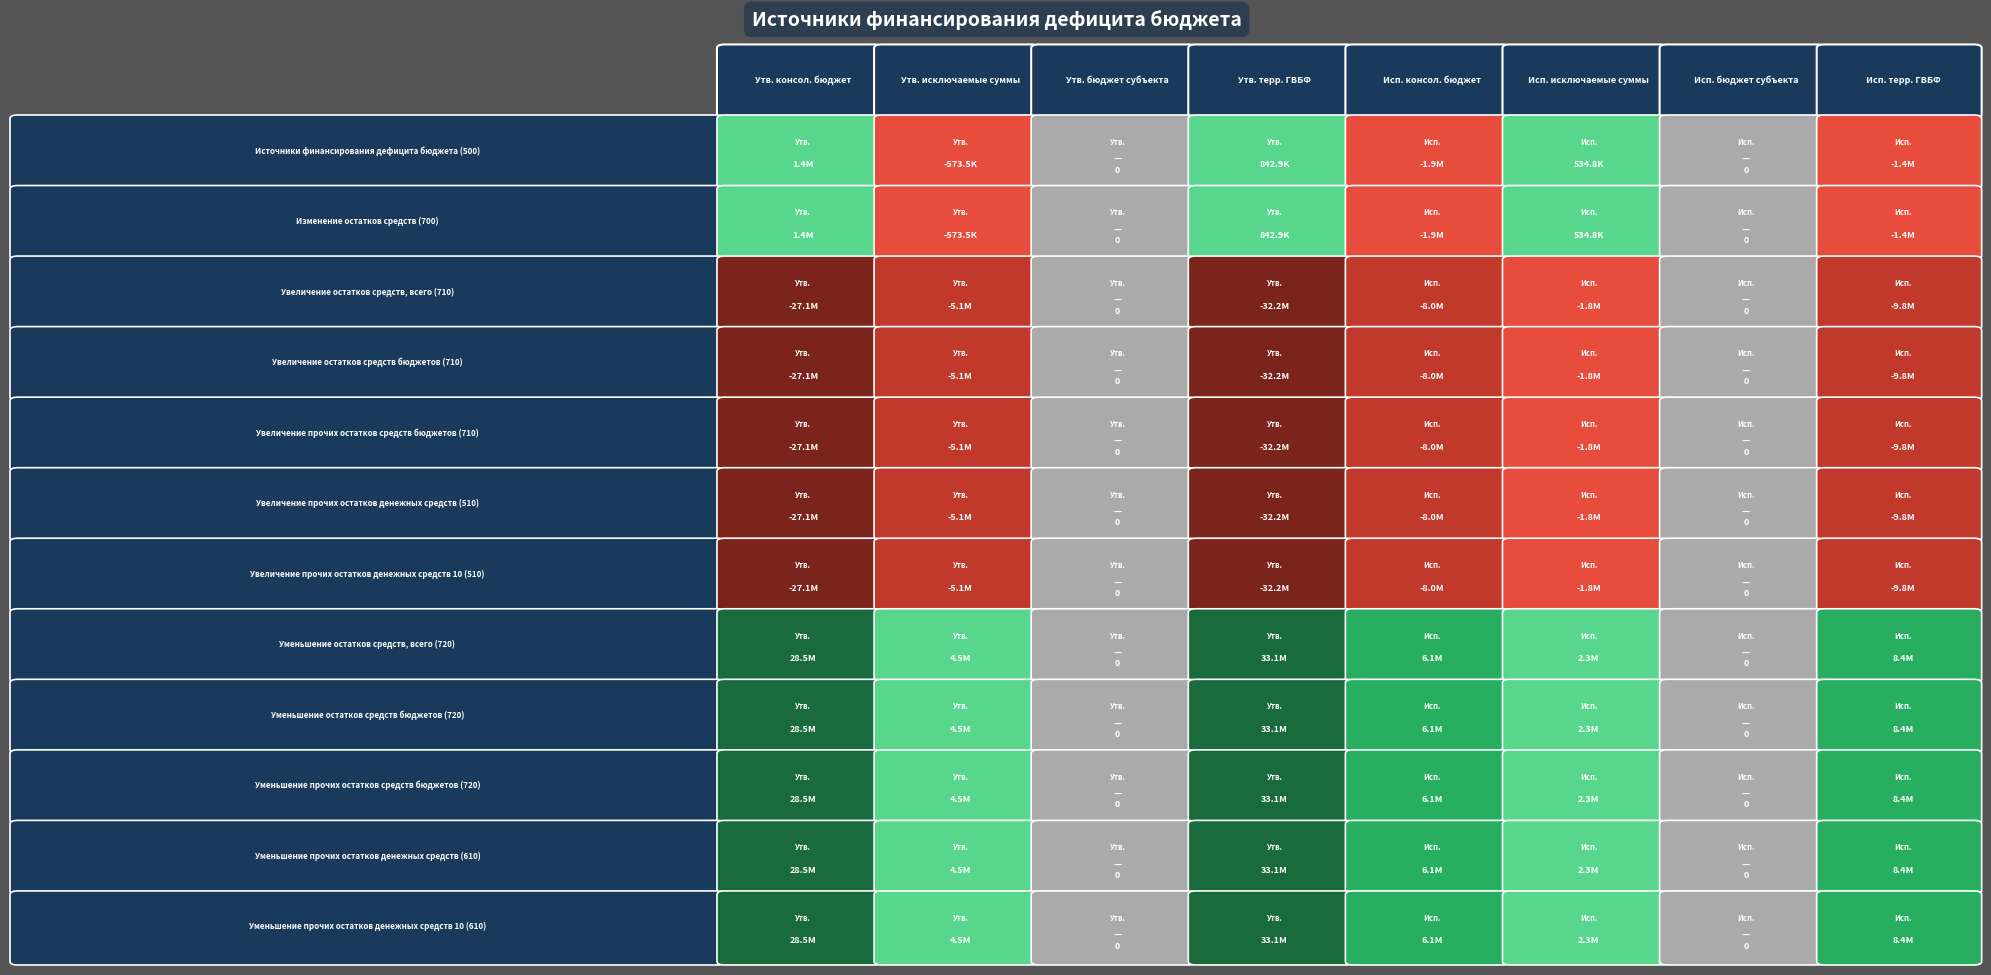

How many data points in Увеличение остатков средств, всего (710) are less than -5122500?

4